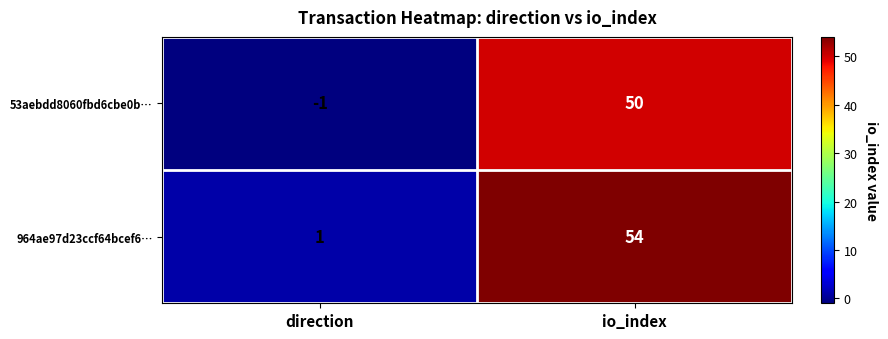

Read the 53aebdd8060fbd6cbe0b… value at io_index.

50